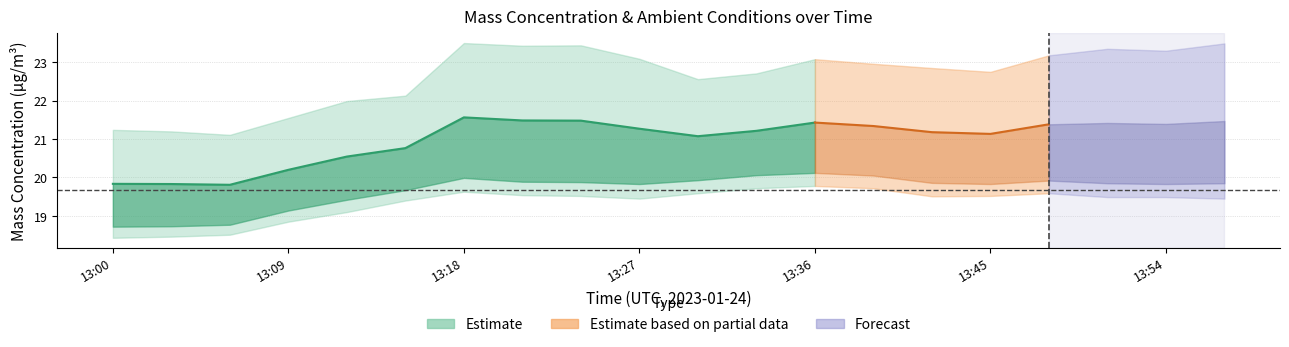

Count the number of categories in the chart.

20